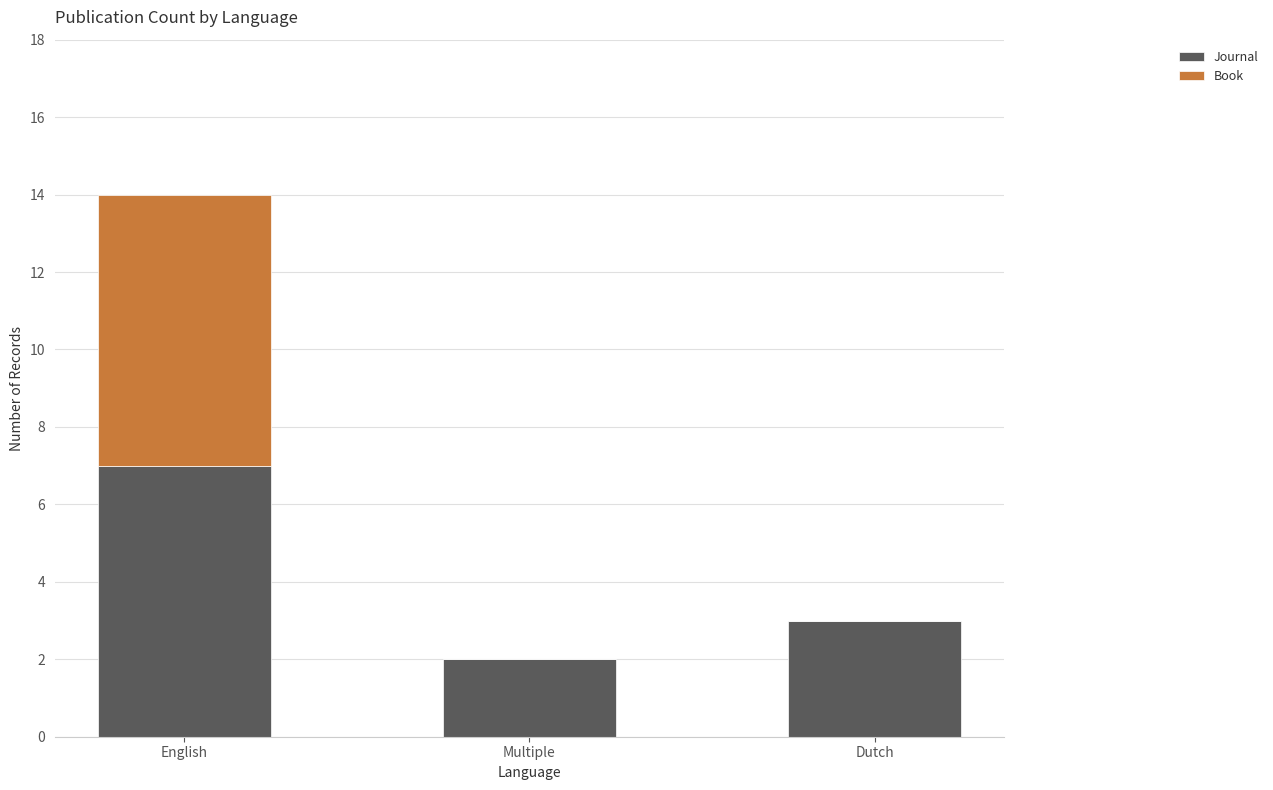

What is the total value across all series at Dutch?

3